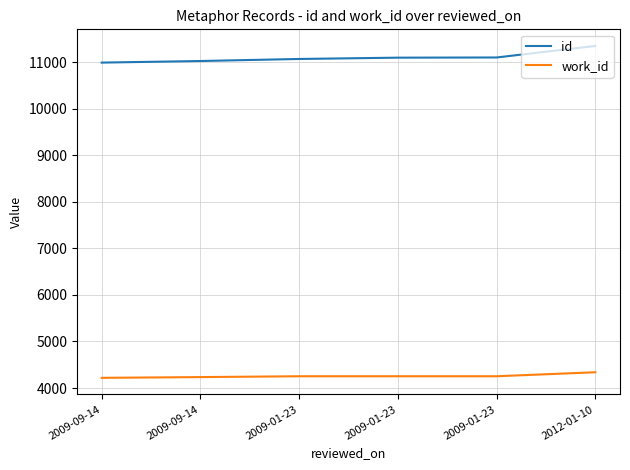

What are all the series names shown in the legend?

id, work_id